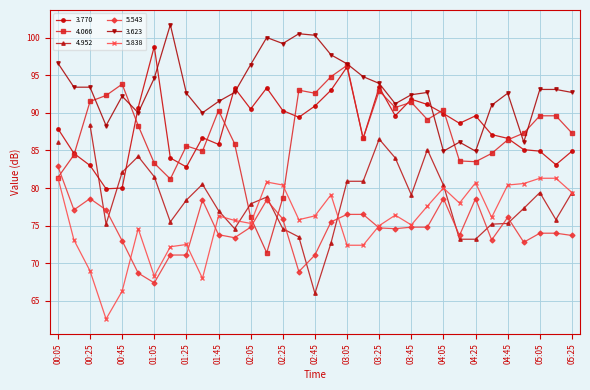

True or false: 3.623 has a value of 128.7 at 05:25.

False